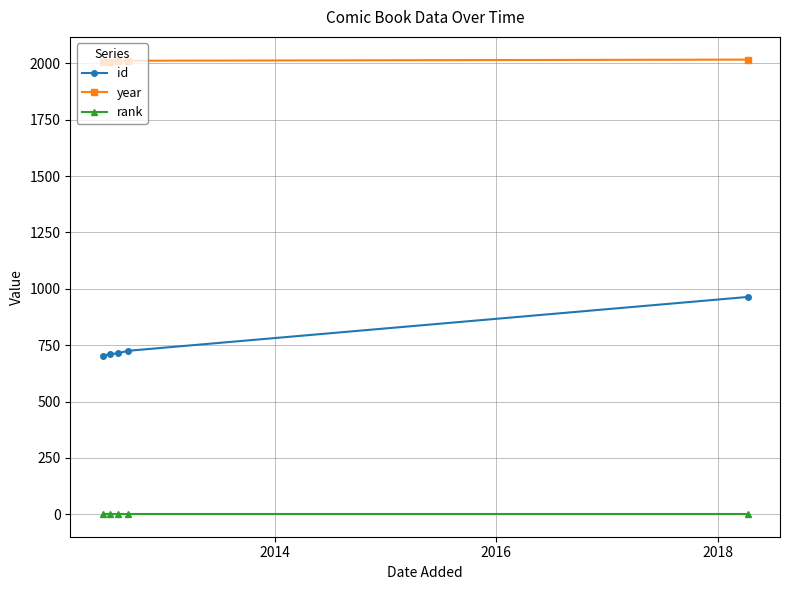

How many data points does each series have?

5